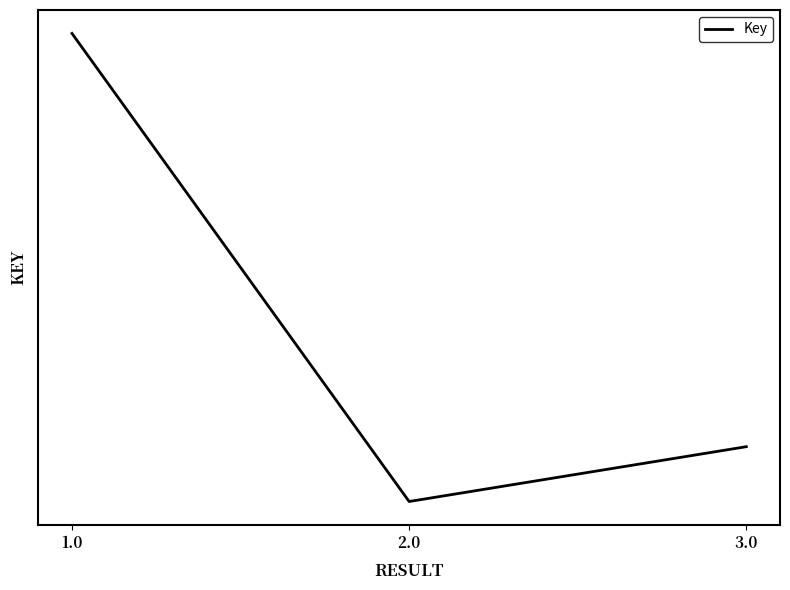

What is the sum of the values at 3.0 and 1.0?

200870327